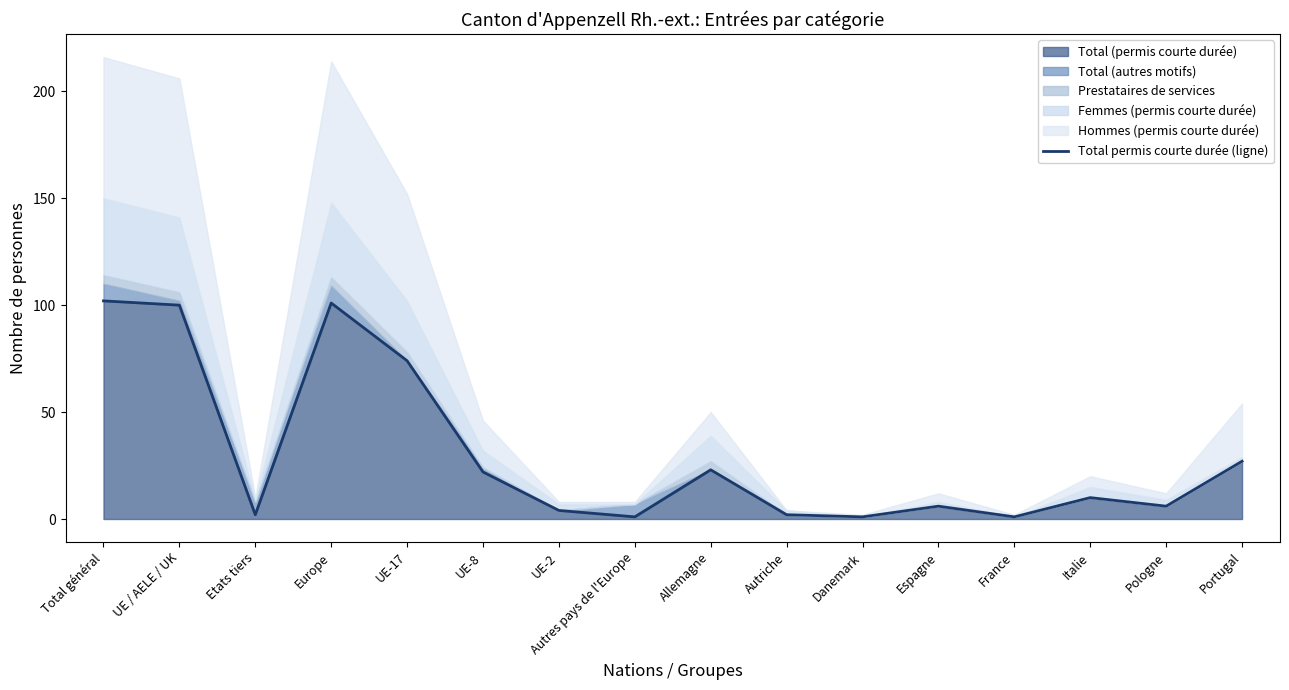

How many values are below 10?

8